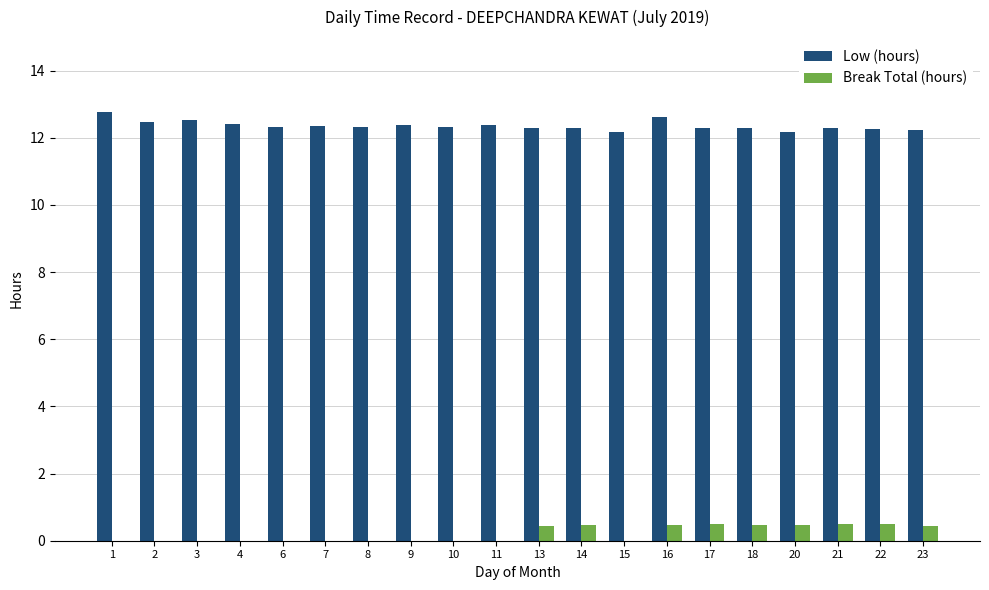

The value of Low (hours) at 20 is 8.0. True or false?

False